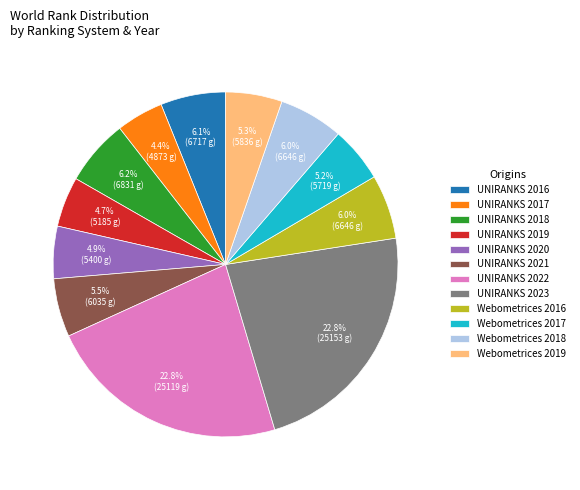

What percentage is the UNIRANKS 2018 slice, to the nearest percent?

6%